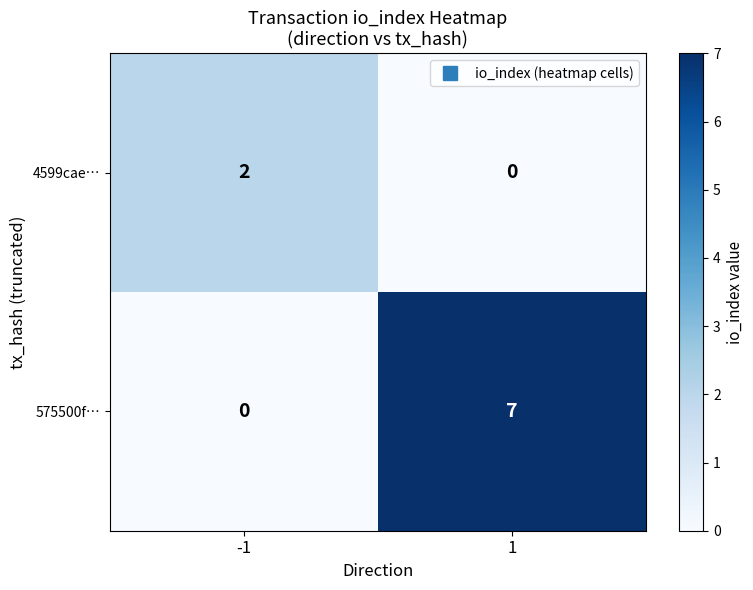

Reading right to left, transcribe all the data shown in this chart.

4599cae…: 1=0	-1=2
575500f…: 1=7	-1=0